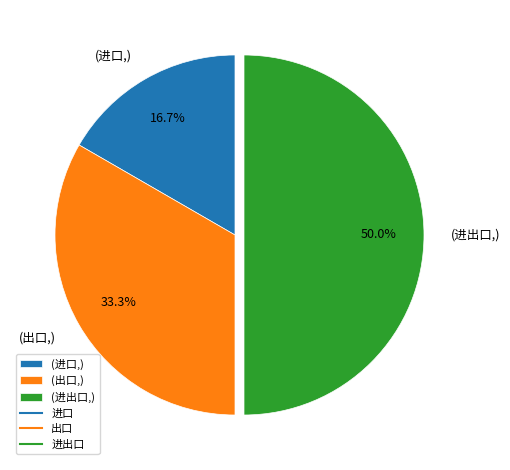

Rank the categories by value from highest to lowest.

(进出口,), (出口,), (进口,)